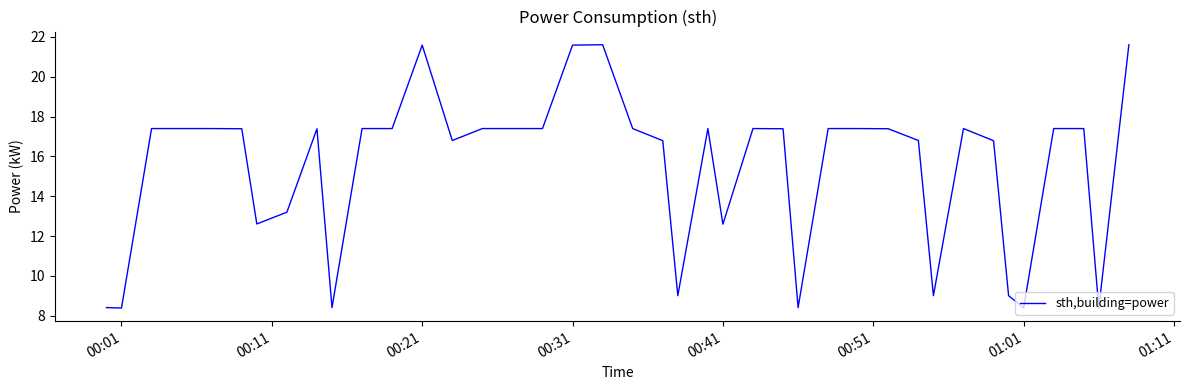

What is the difference between the maximum and minimum values?

13.2